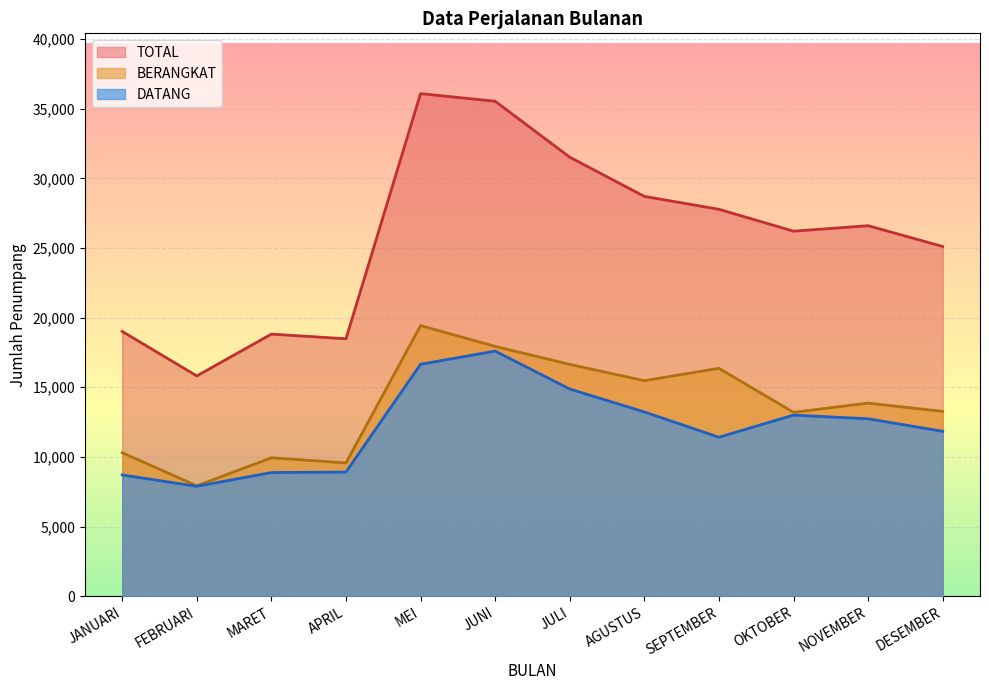

Does the chart display data point markers on the line(s)?

No